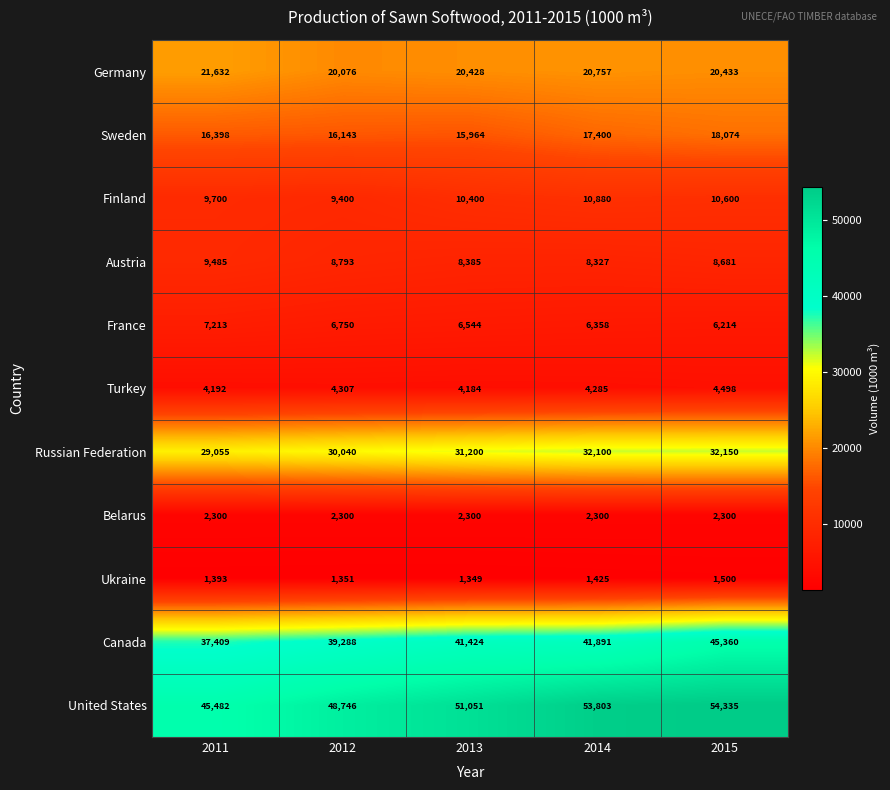

What is the difference between the highest and lowest values at 2011?

44089